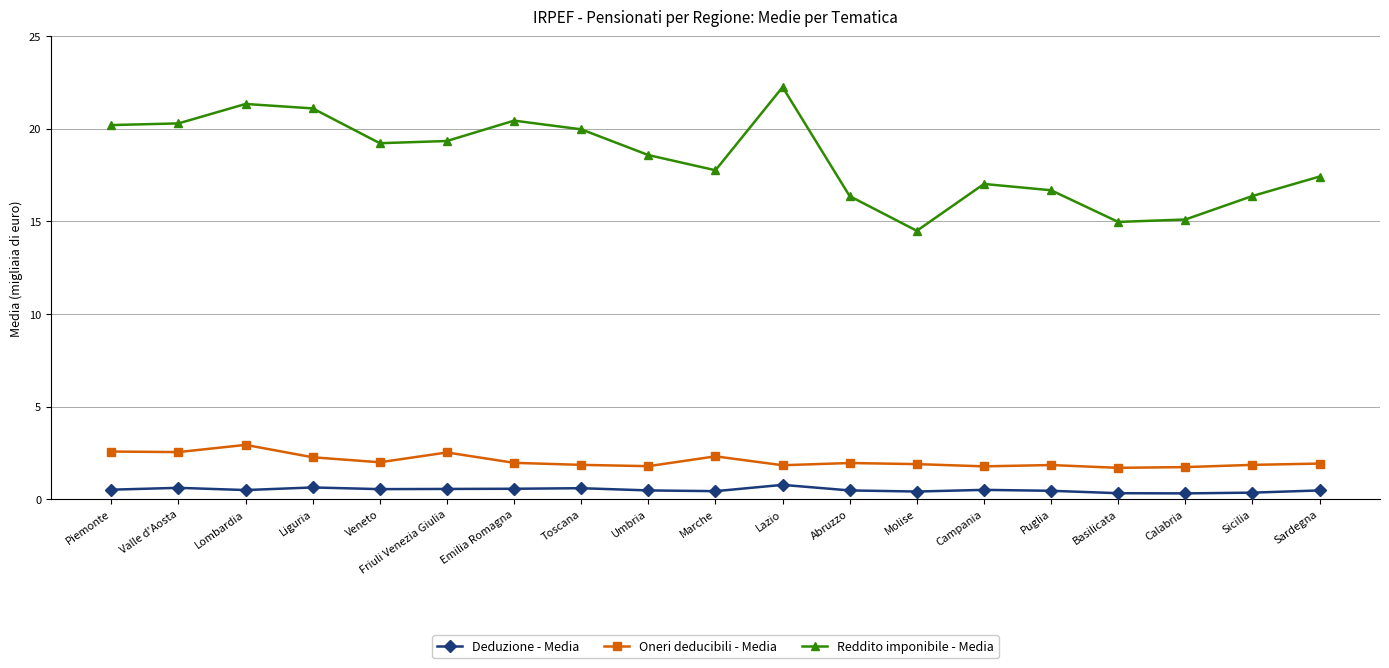

True or false: Reddito imponibile - Media has a value of 22.7 at Sardegna.

False